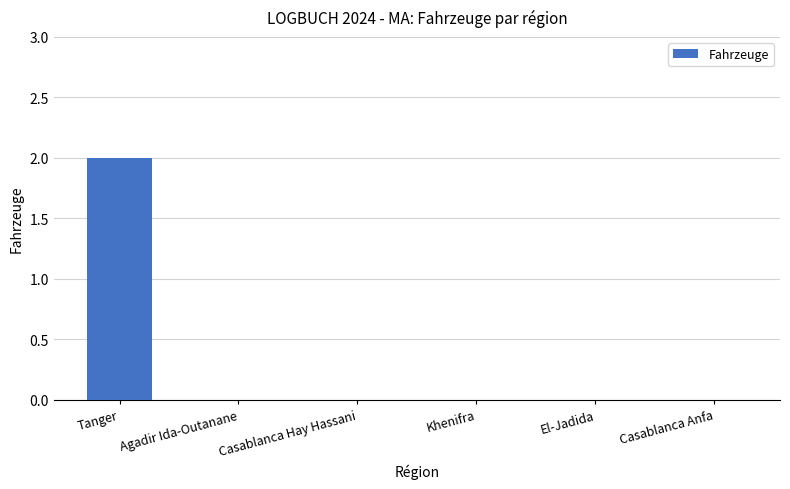

What is the maximum value shown in the chart?

2